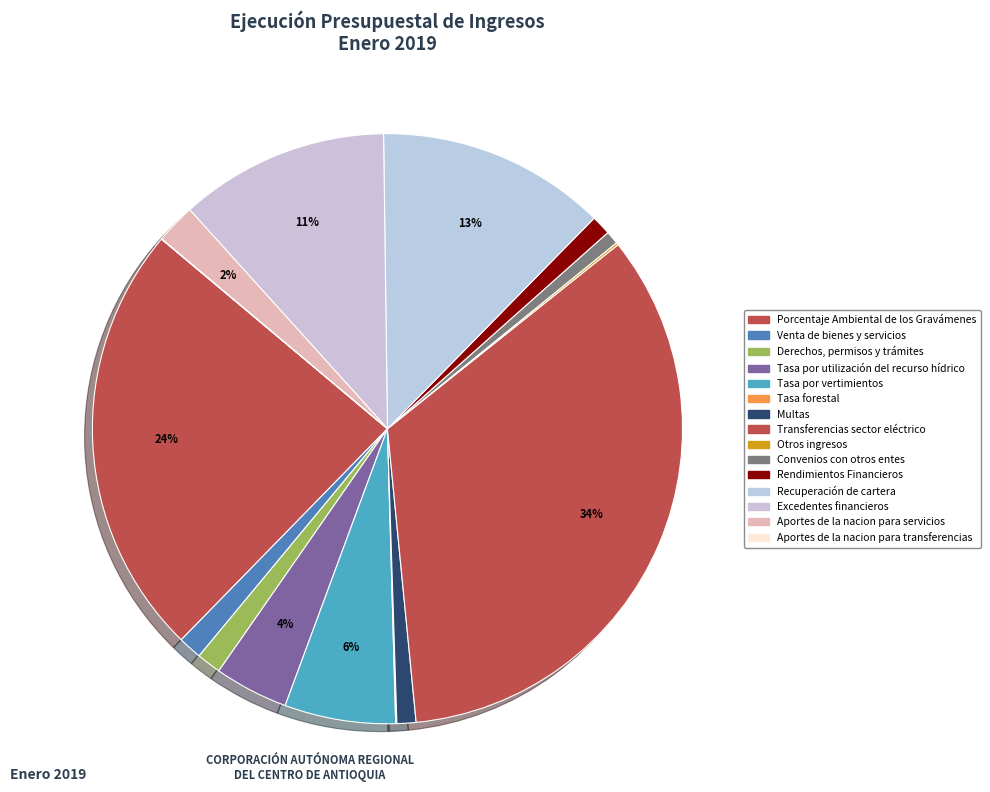

Is there a majority slice in this chart?

No